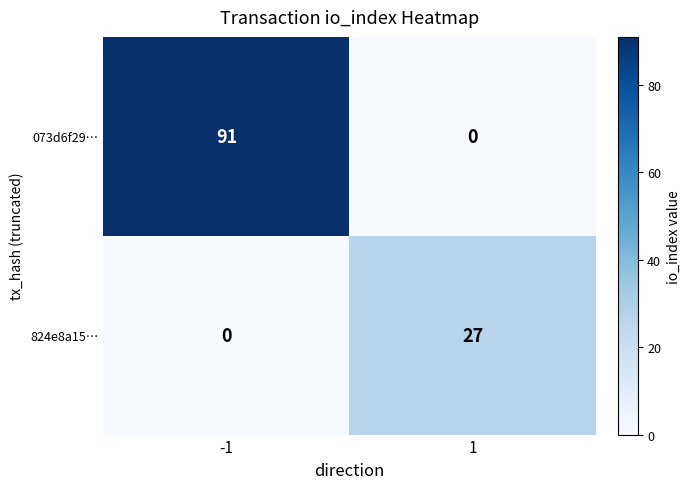

What is the approximate value of 073d6f29… at -1, to the nearest 5?

90